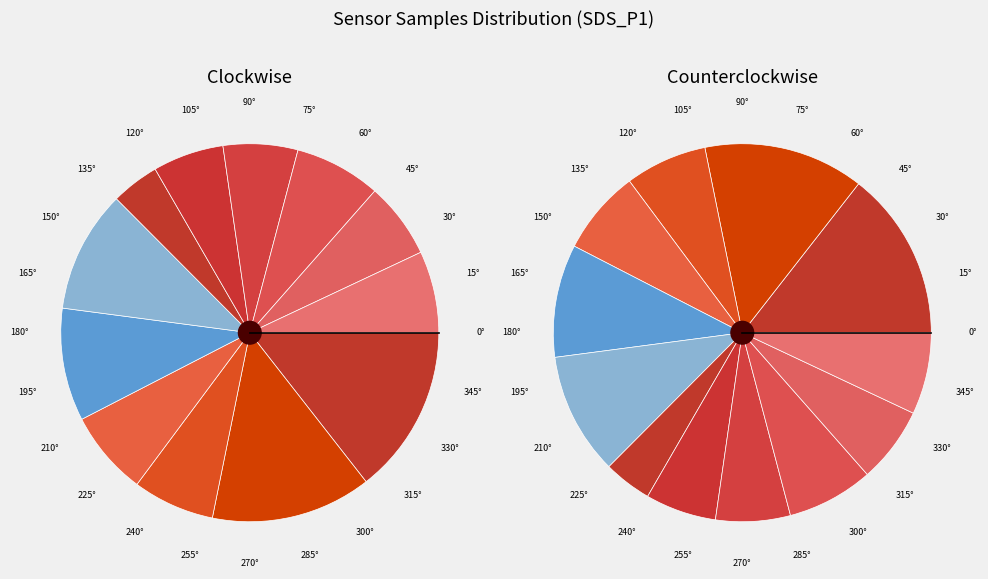

What portion of the pie excludes 28?

91.7%